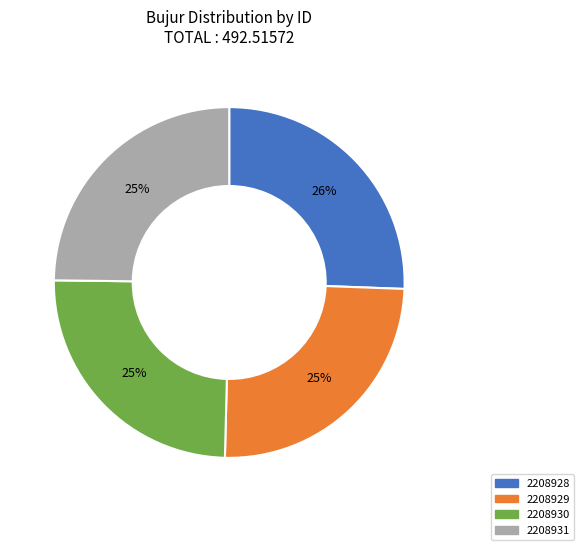

Approximately how many times larger is the value at 2208930 compared to 2208929?

1.0